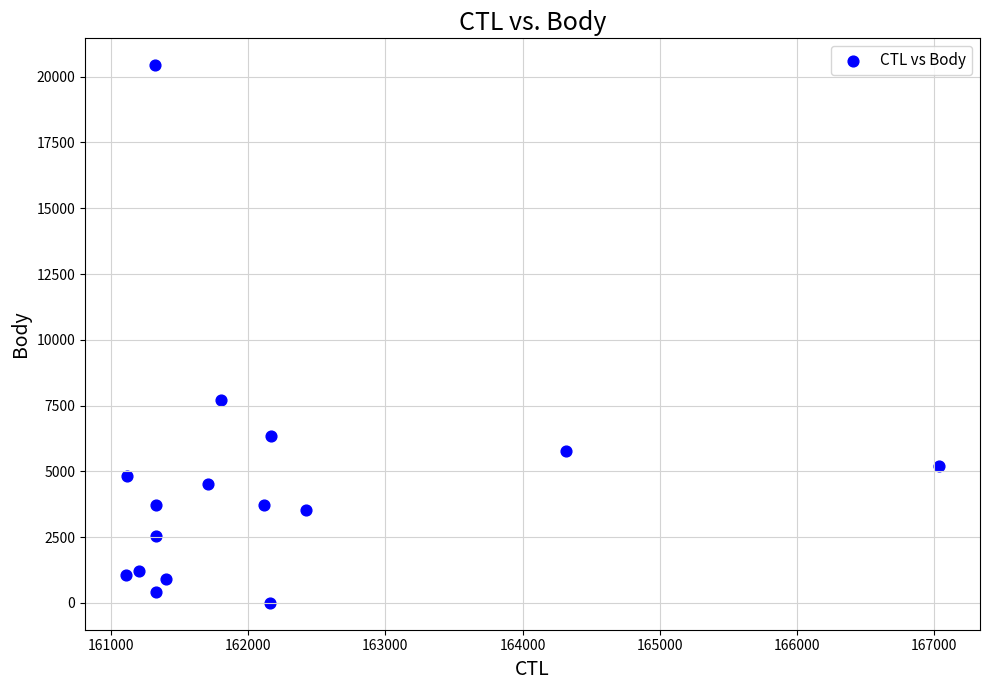

What is the range of Y values (max minus min)?

20437